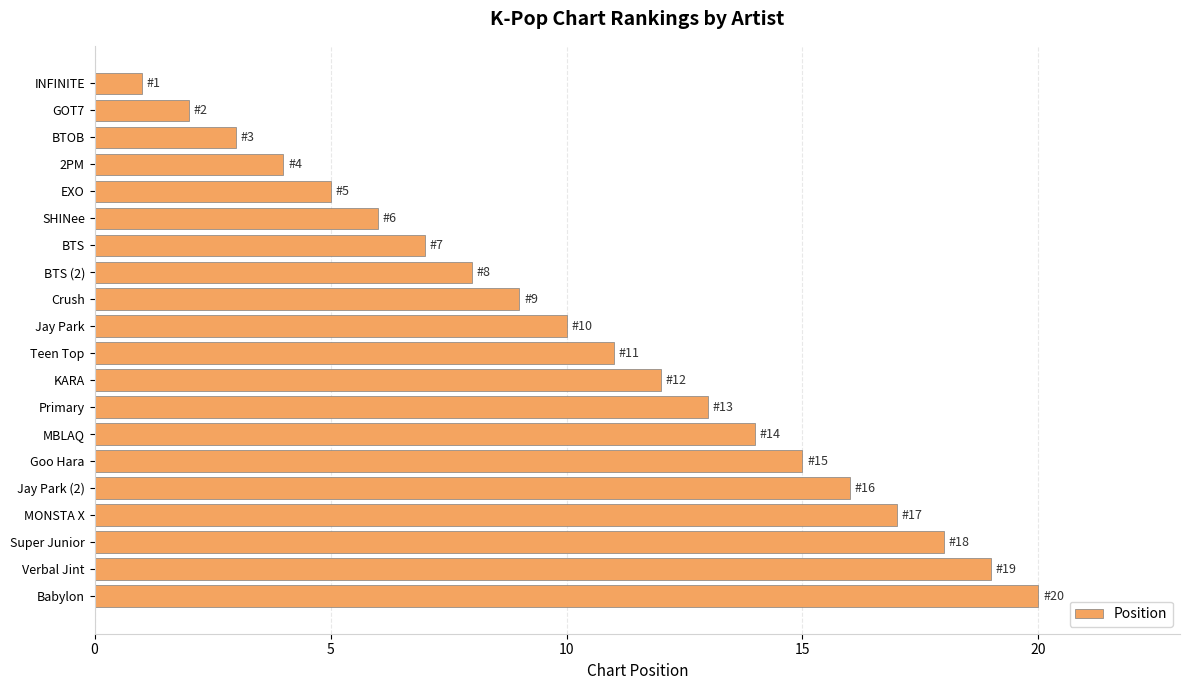

What is the difference between the maximum and minimum values?

19